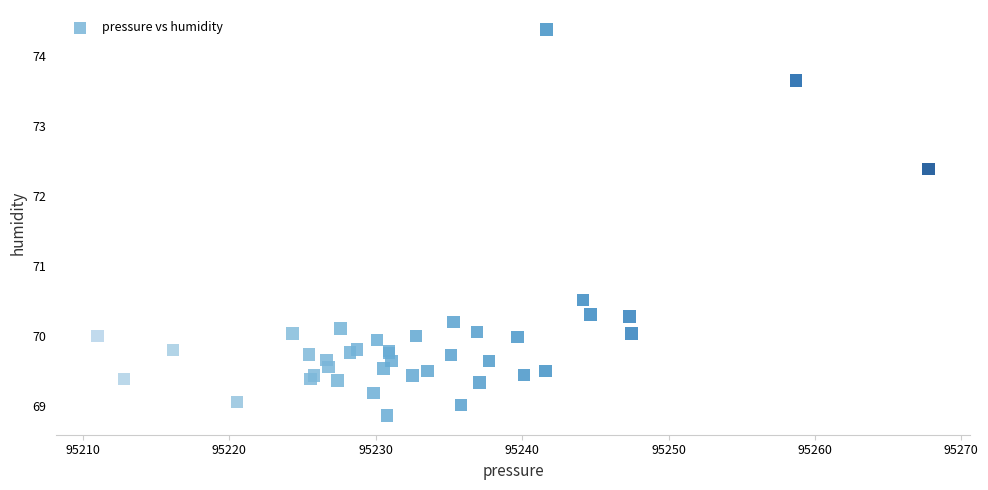

What Y value in the scatter plot is closest to 71?

70.5